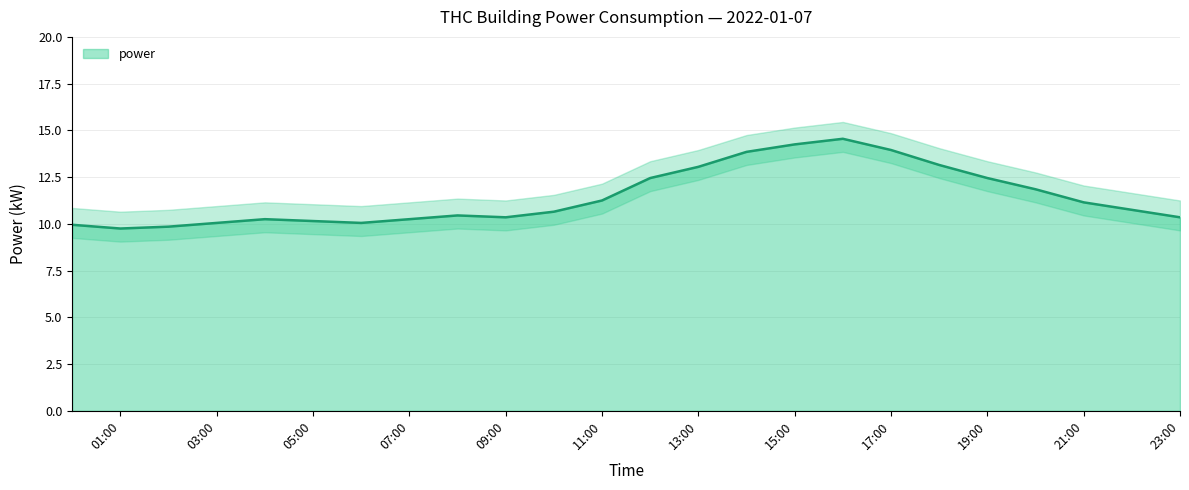

Read the value at 16:00.

14.5